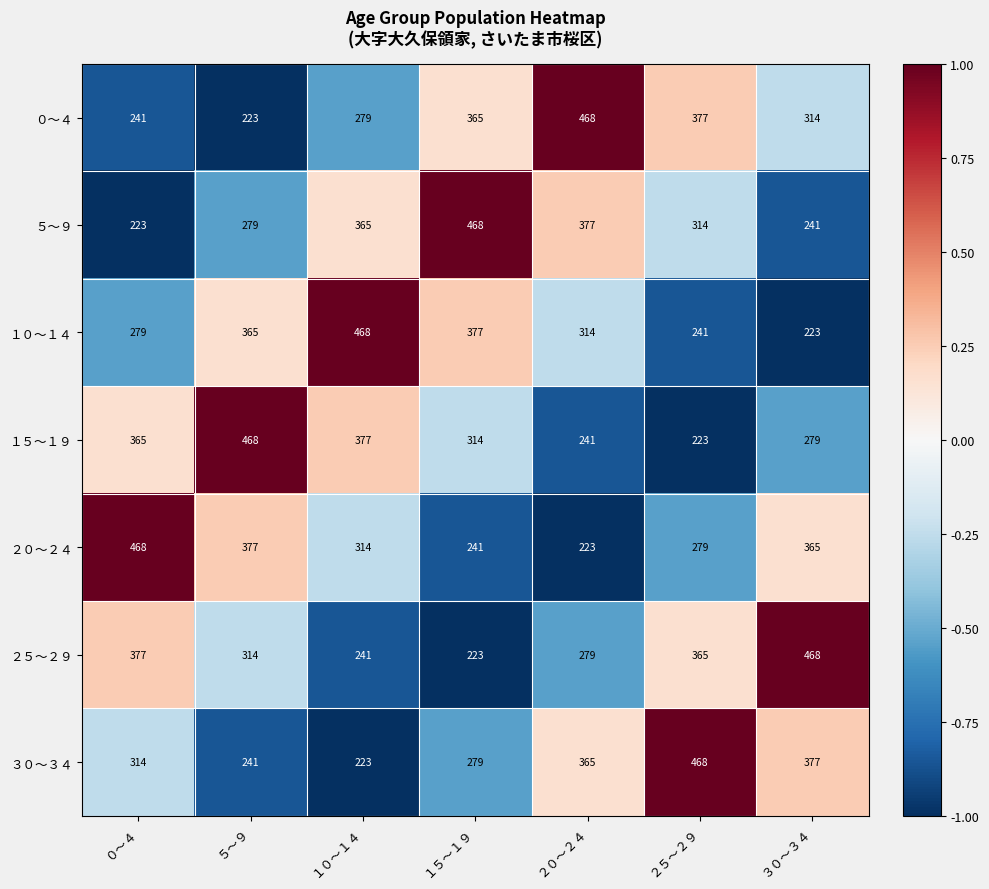

What is the difference between the maximum and minimum values in the ２０～２４ series?

245